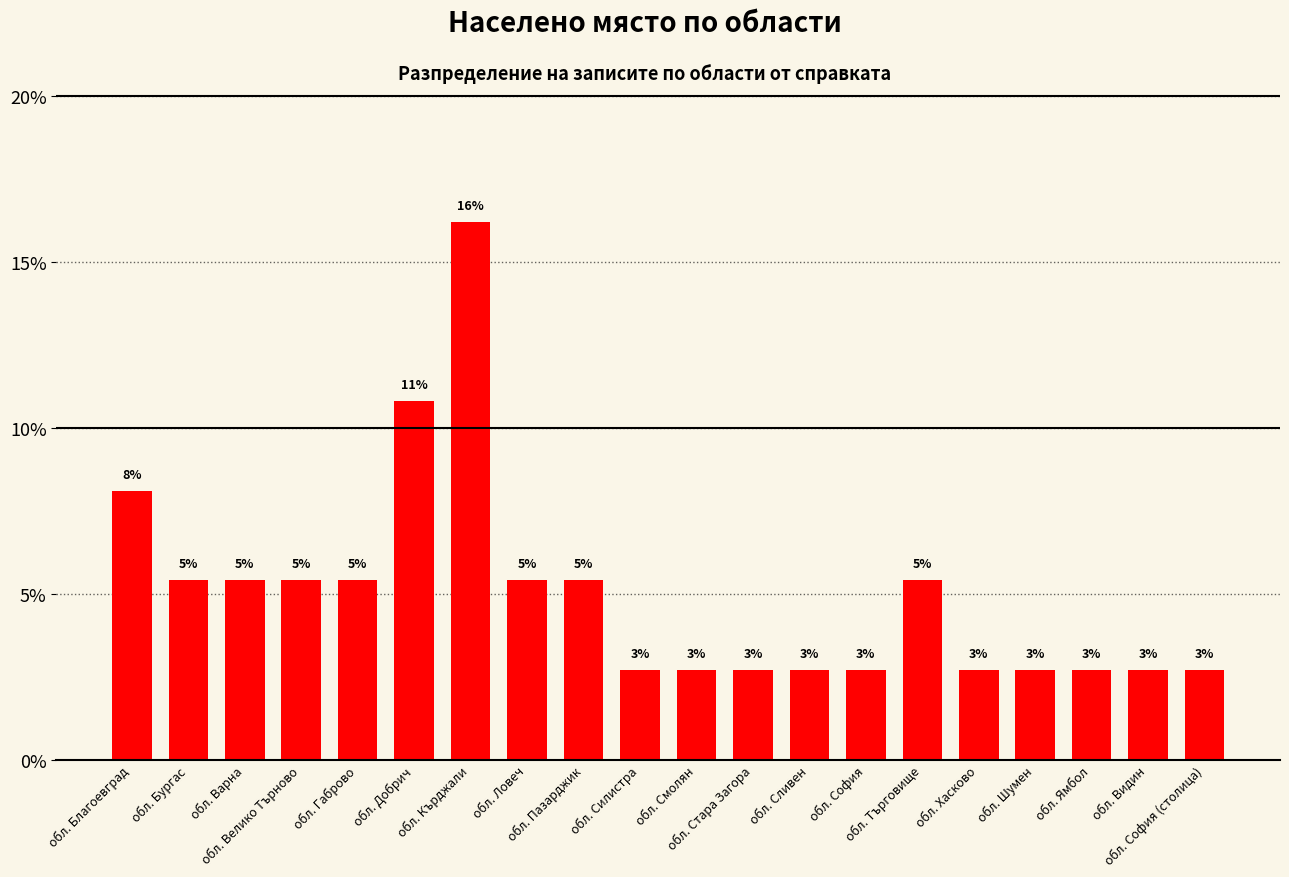

Does the chart contain any negative values?

No